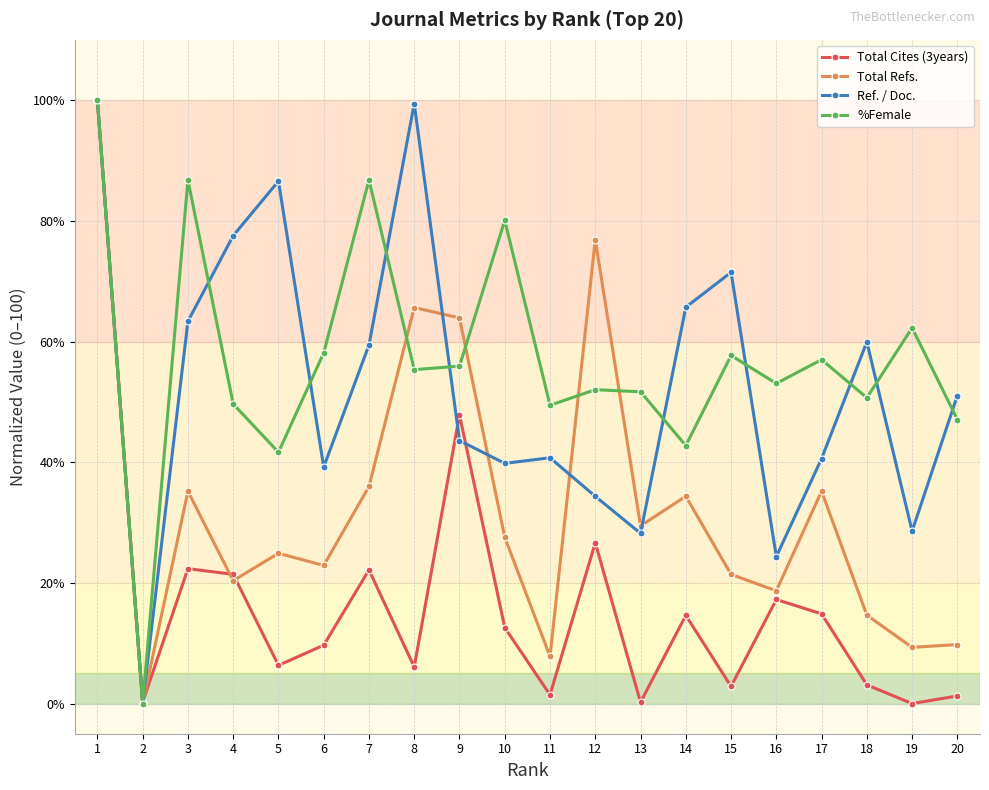

What are all the series names shown in the legend?

Total Cites (3years), Total Refs., Ref. / Doc., %Female